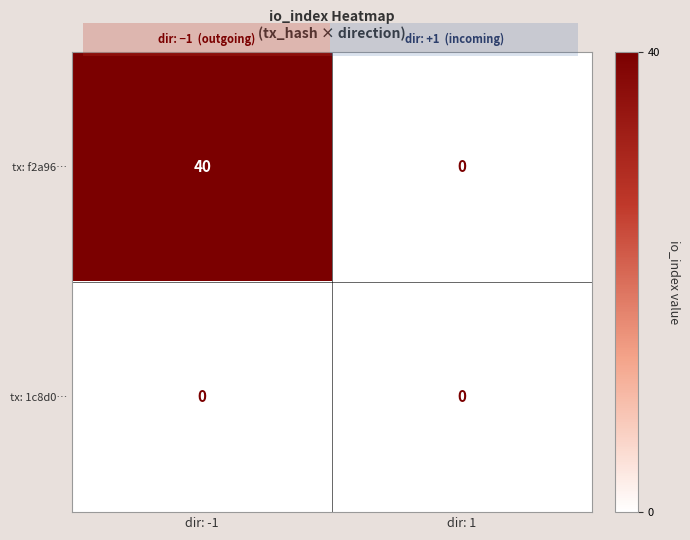

What is the sum of the tx: f2a96… values at dir: 1 and dir: -1?

40